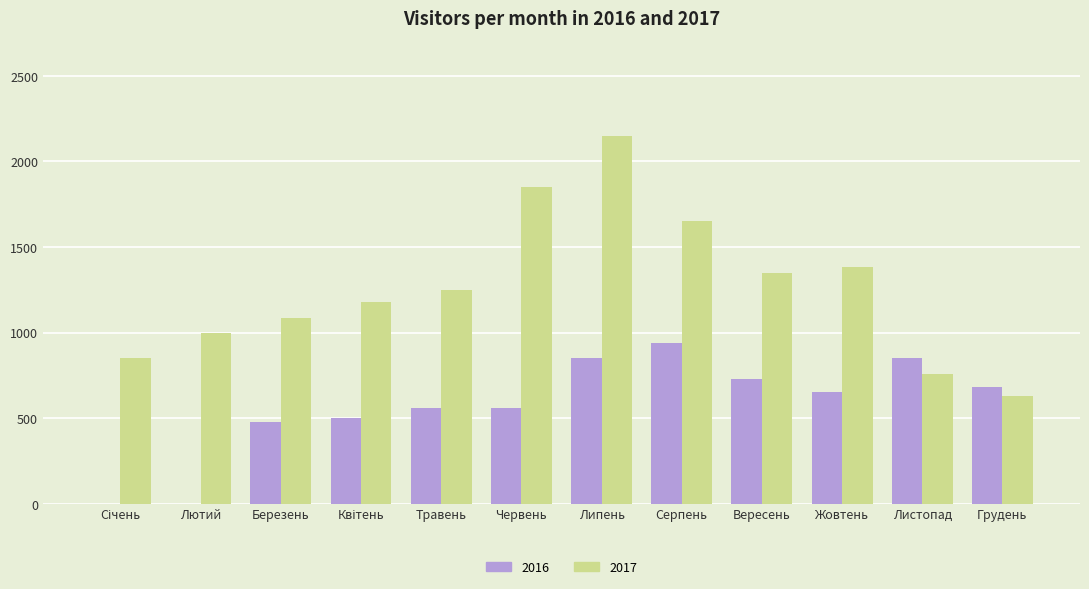

At which category is the sum across all series the highest?

Липень